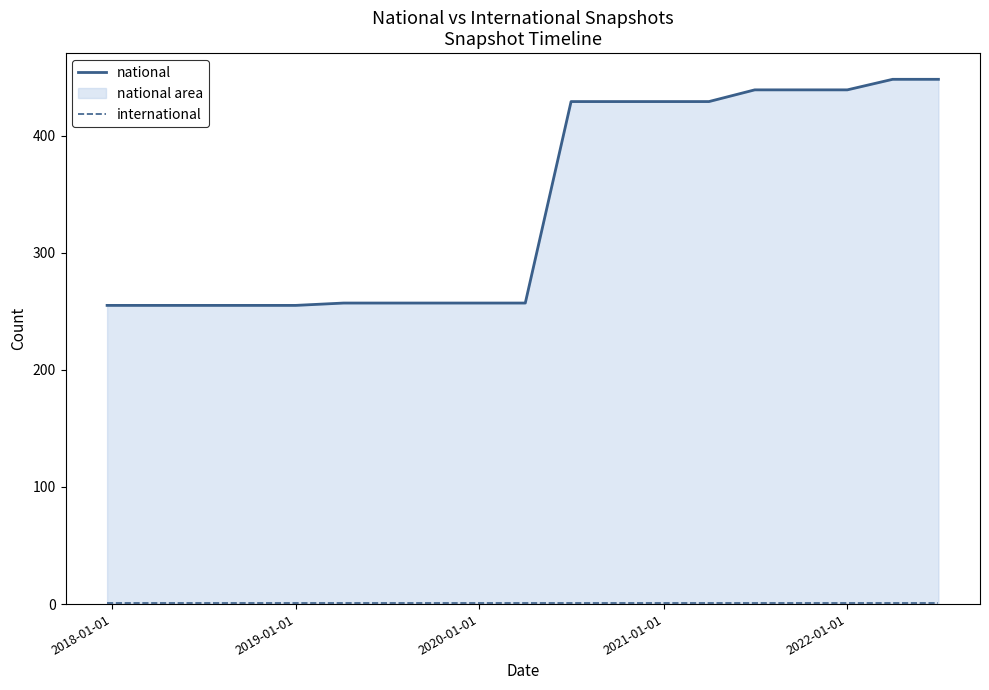

Rank the series by their maximum value, from highest to lowest.

national, international